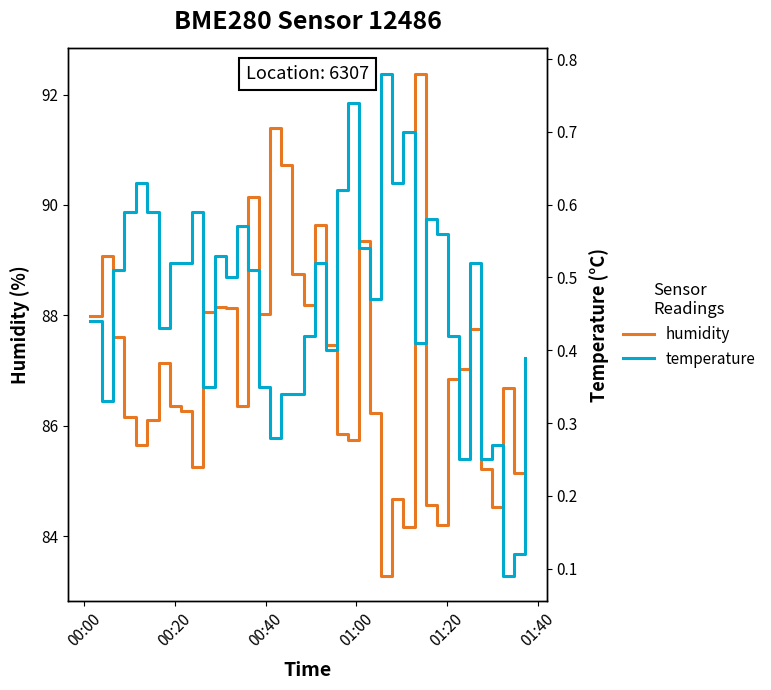

Rank the series by their average value, from highest to lowest.

humidity, temperature